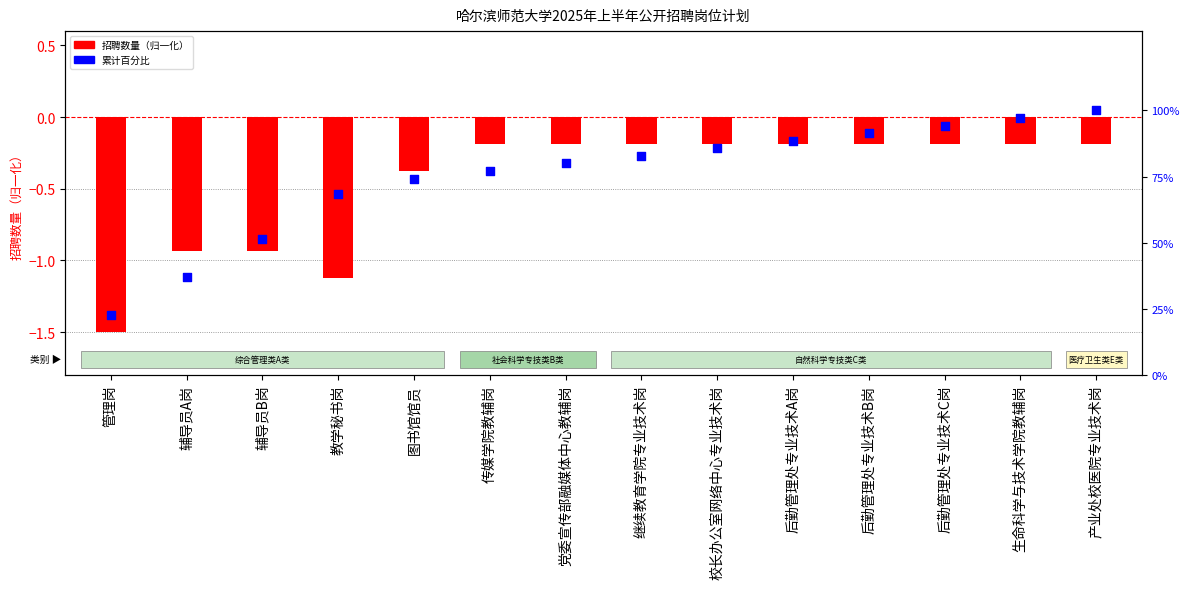

Is the value of 招聘数量（归一化） at 生命科学与技术学院教辅岗 greater than the value of 累计百分比 at 传媒学院教辅岗?

No